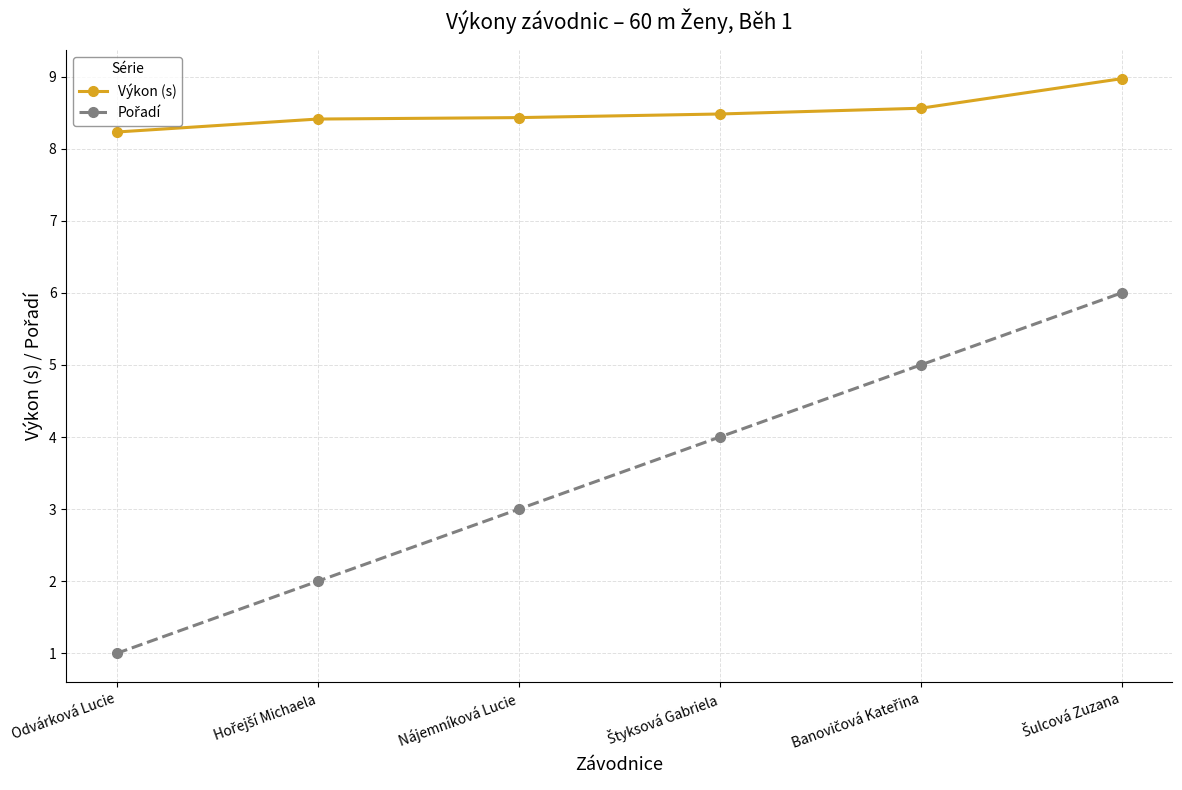

What position from the right is Odvárková Lucie?

6